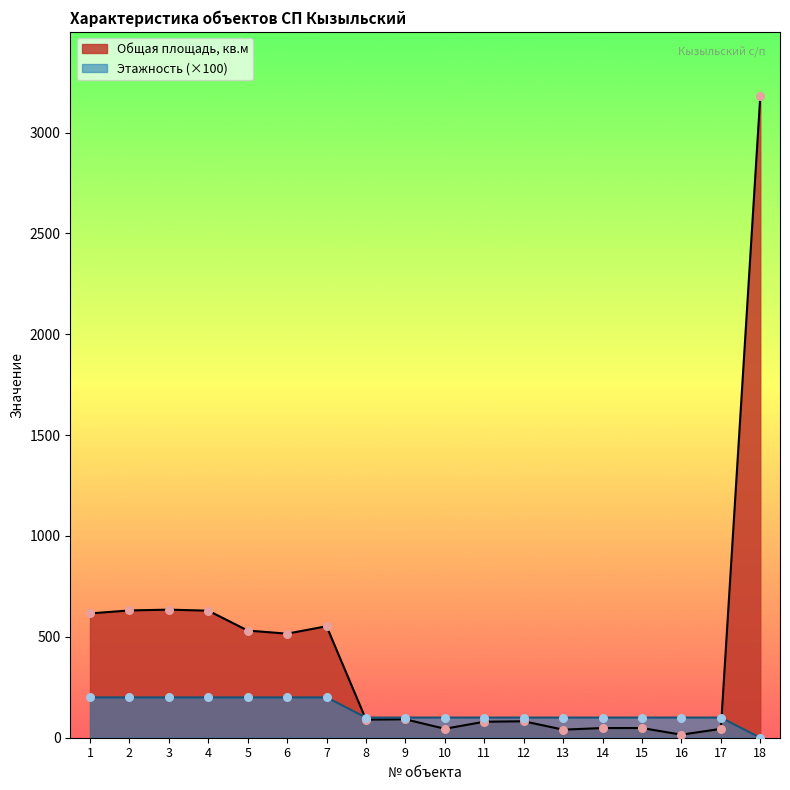

What are all the series names shown in the legend?

Общая площадь, кв.м, Этажность (×100)